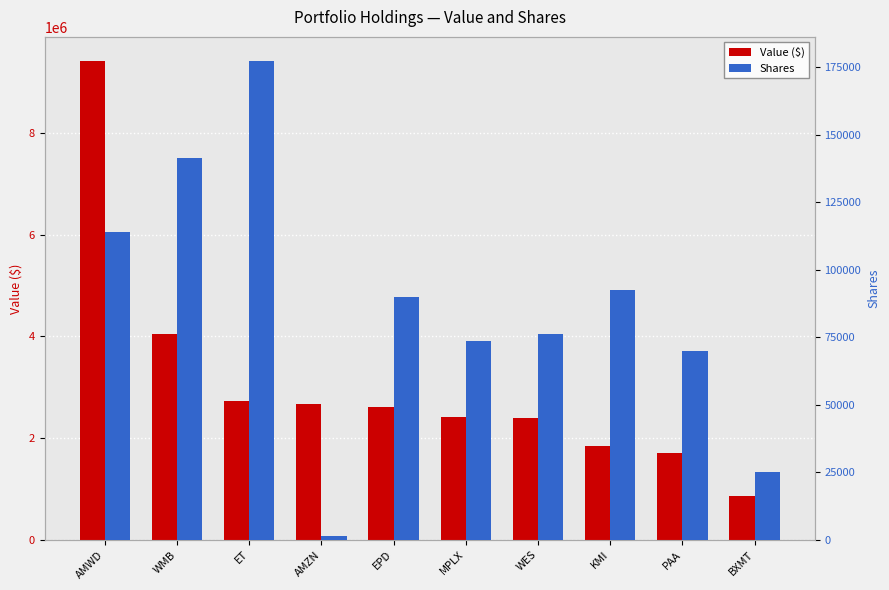

Which series has the widest spread of values?

Value ($)